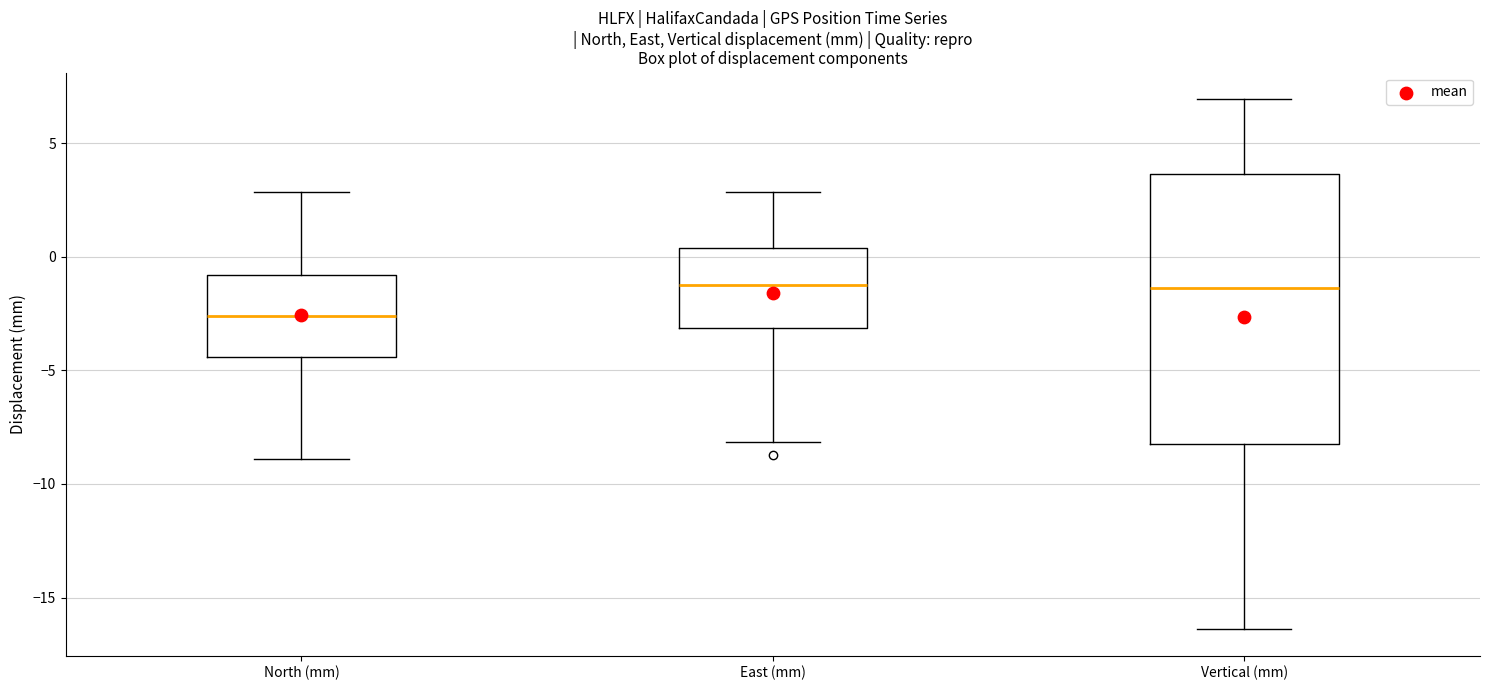

Where is the lower edge of the box for East (mm) on the y-axis? The values are not printed on the chart, so give them approximately, as read against the axis.

-3.0